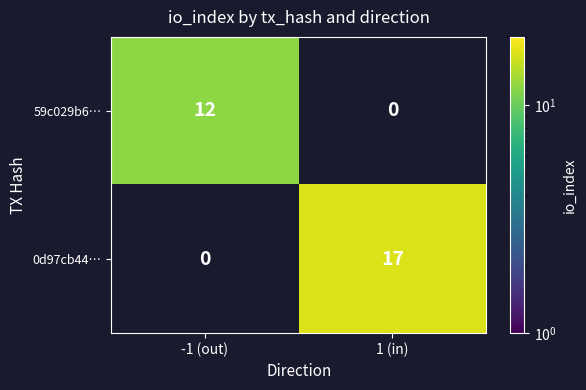

Is the value of 0d97cb44… at 1 (in) greater than the value of 59c029b6… at -1 (out)?

Yes